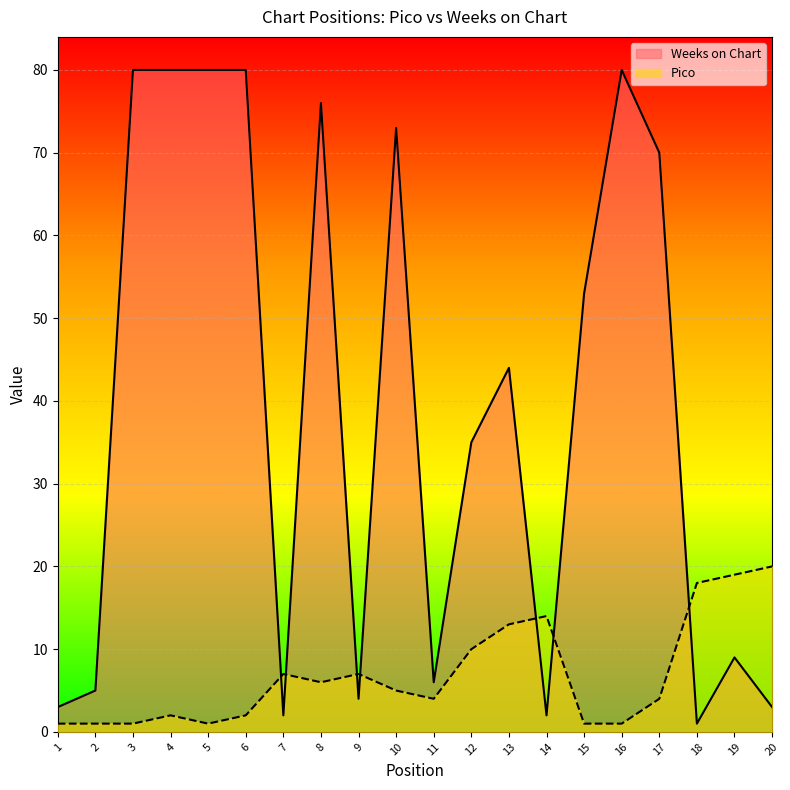

Reading left to right, extract all data points from this chart.

Pico: 1=1	2=1	3=1	4=2	5=1	6=2	7=7	8=6	9=7	10=5	11=4	12=10	13=13	14=14	15=1	16=1	17=4	18=18	19=19	20=20
Weeks on Chart: 1=3	2=5	3=80	4=80	5=80	6=80	7=2	8=76	9=4	10=73	11=6	12=35	13=44	14=2	15=53	16=80	17=70	18=1	19=9	20=3